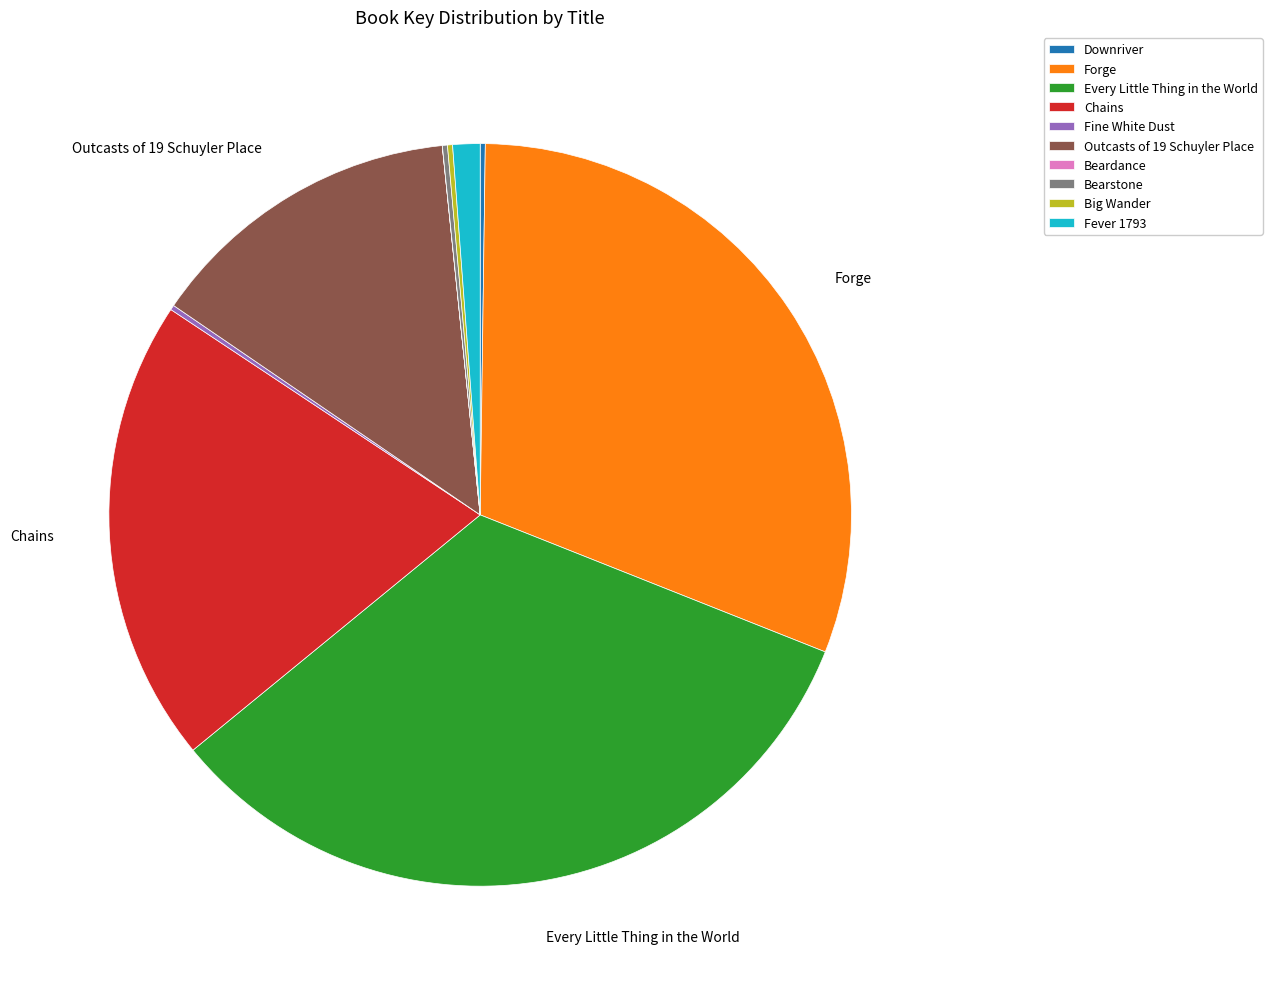

Is it true that Forge is 41% of the pie?

False